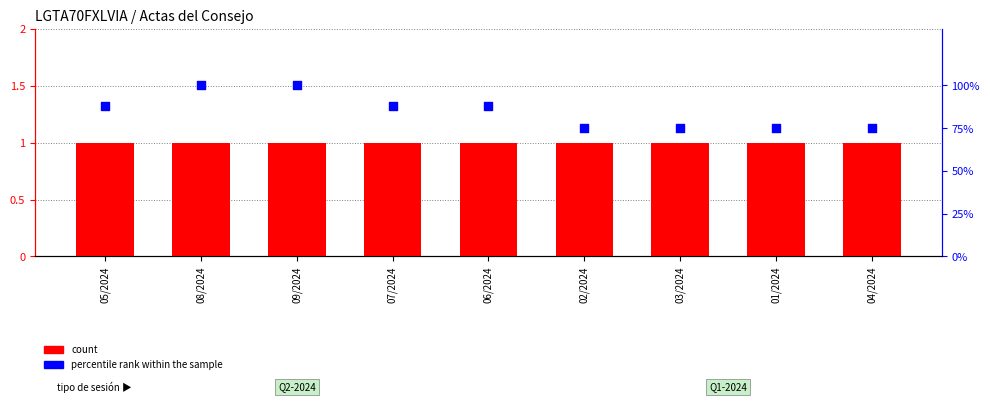

At which category is the sum across all series the highest?

08/2024